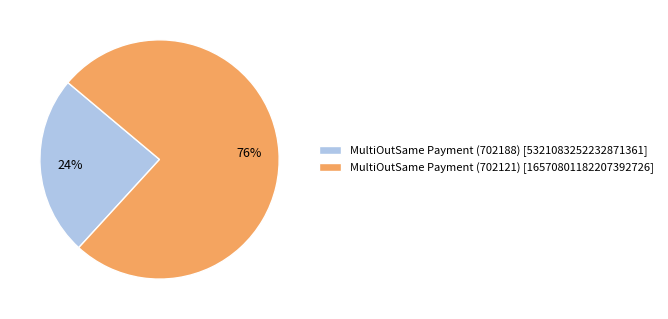

What is the largest slice in the pie chart?

MultiOutSame Payment (702121)